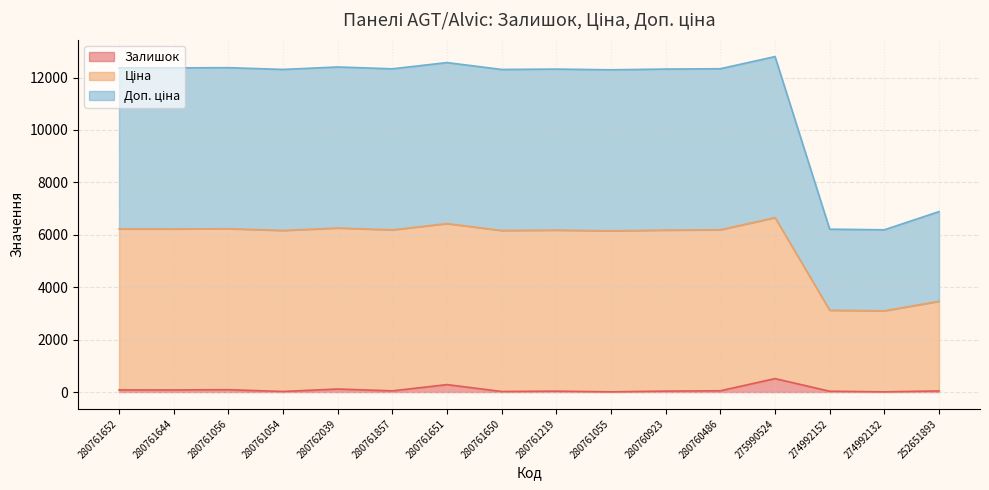

The Залишок series shows 513.0 at 275990524. True or false?

True